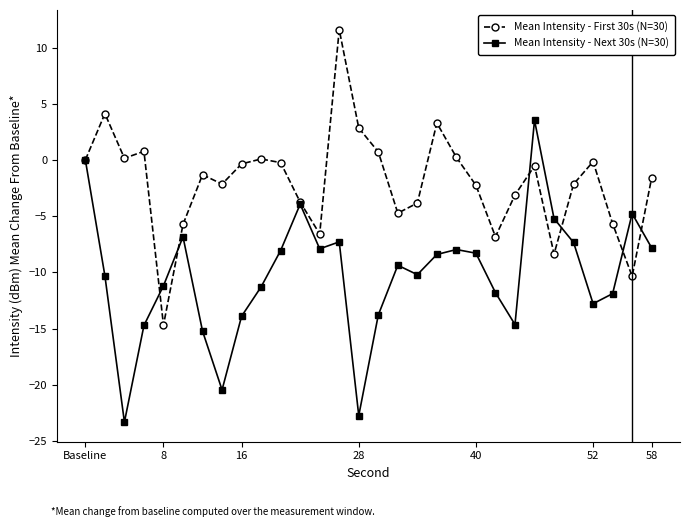

What is the lowest value of the Mean Intensity - First 30s (N=30) series?

-14.7